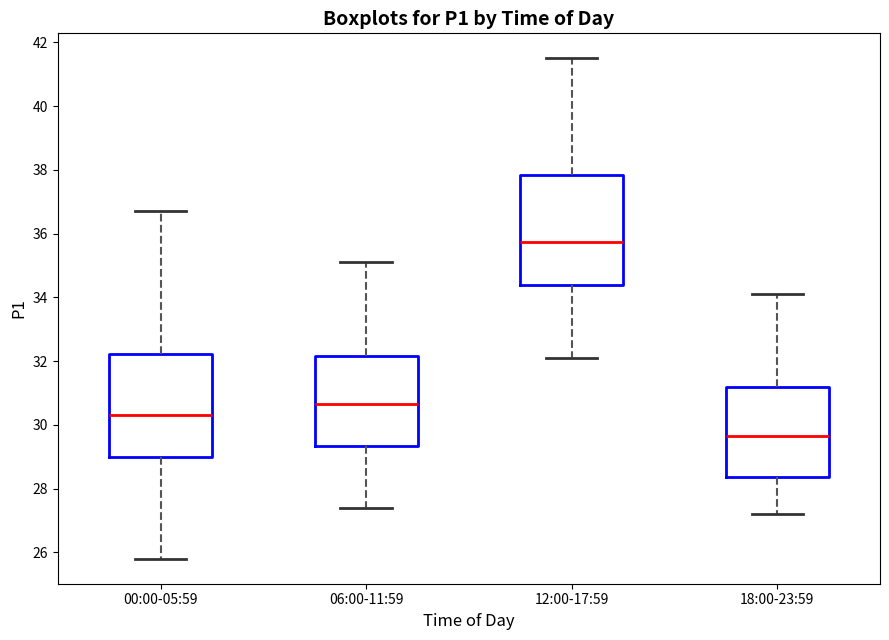

Reading left to right, transcribe this box plot: for each box, give where its median line is, the range the box spans, and where its two whiskers end, as read against the y-axis. The values are not printed on the chart, so give them approximately, as read against the axis.

00:00-05:59: median 30.4, box 29.0 to 32.2, whiskers 25.8 to 36.8
06:00-11:59: median 30.6, box 29.4 to 32.2, whiskers 27.4 to 35.2
12:00-17:59: median 35.8, box 34.4 to 37.8, whiskers 32.2 to 41.6
18:00-23:59: median 29.6, box 28.4 to 31.2, whiskers 27.2 to 34.2